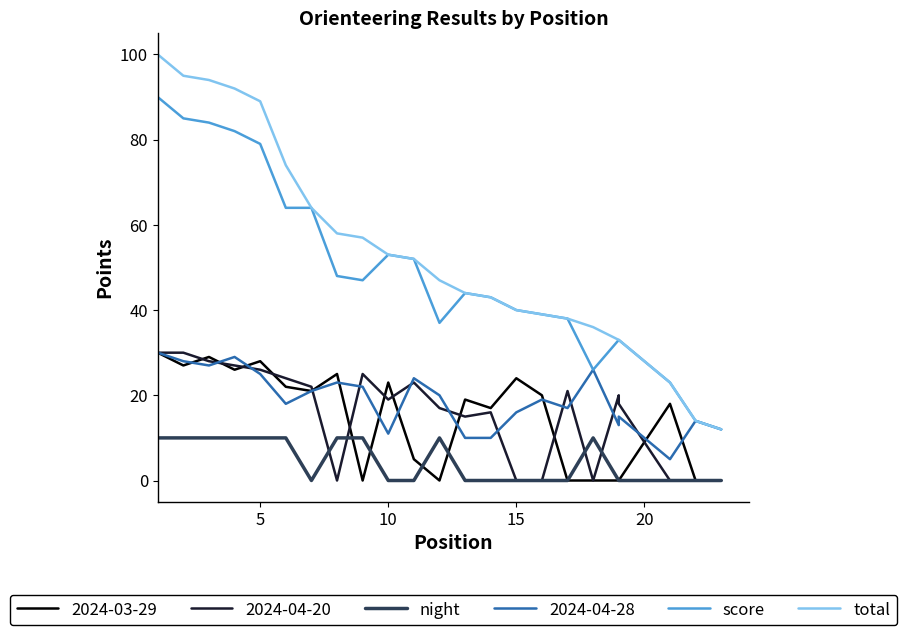

What is the label of the 22nd point from the right?

5